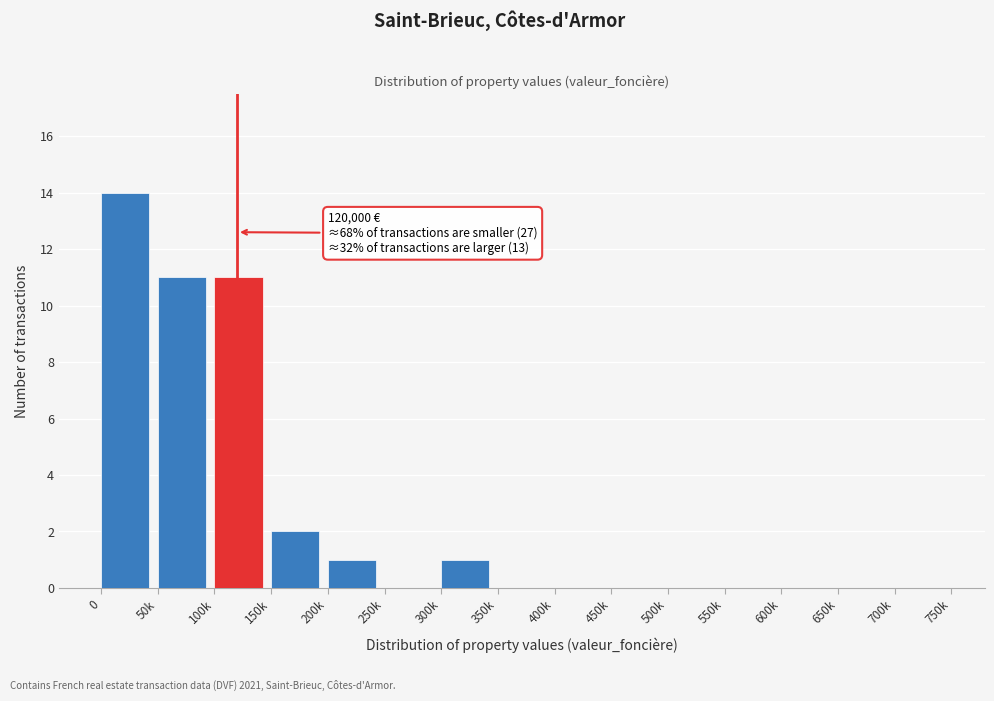

Reading left to right, list all the values displayed in this chart.

0=14	50k=11	100k=11	150k=2	200k=1	250k=0	300k=1	350k=0	400k=0	450k=0	500k=0	550k=0	600k=0	650k=0	700k=0